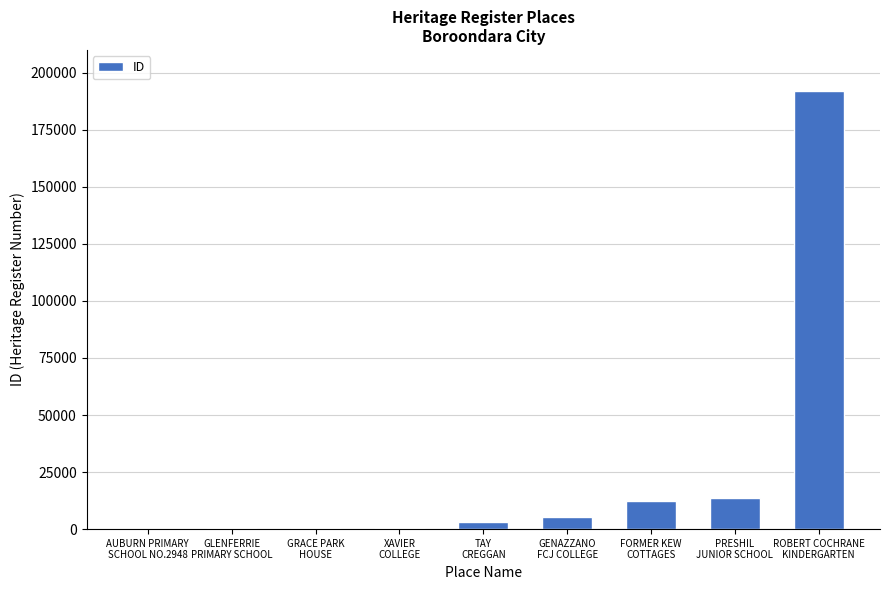

What is the sum of all values?

228236